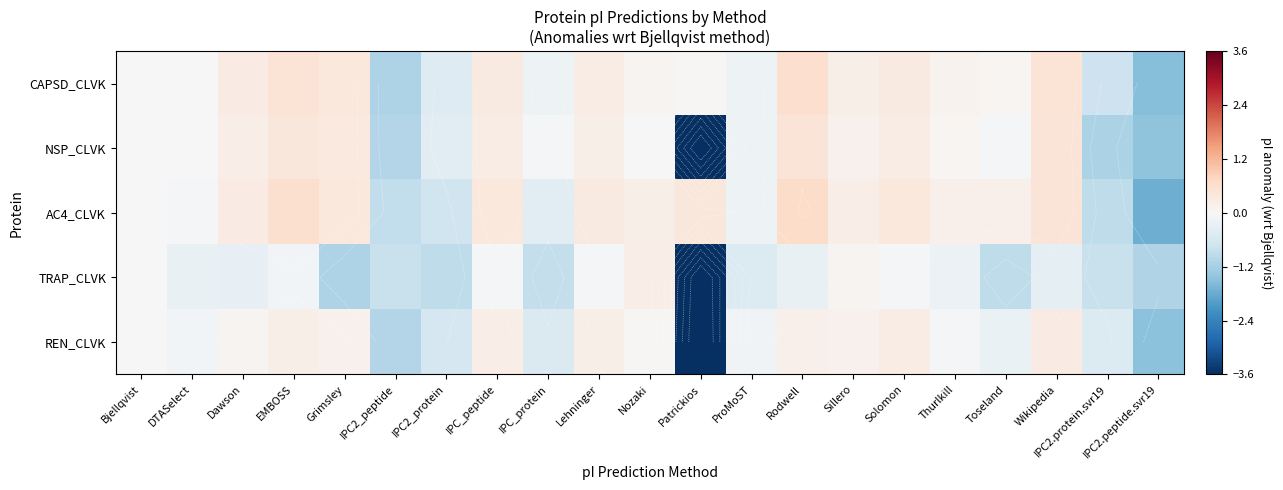

True or false: AC4_CLVK has a value of -0.4 at IPC2.protein.svr19.

False